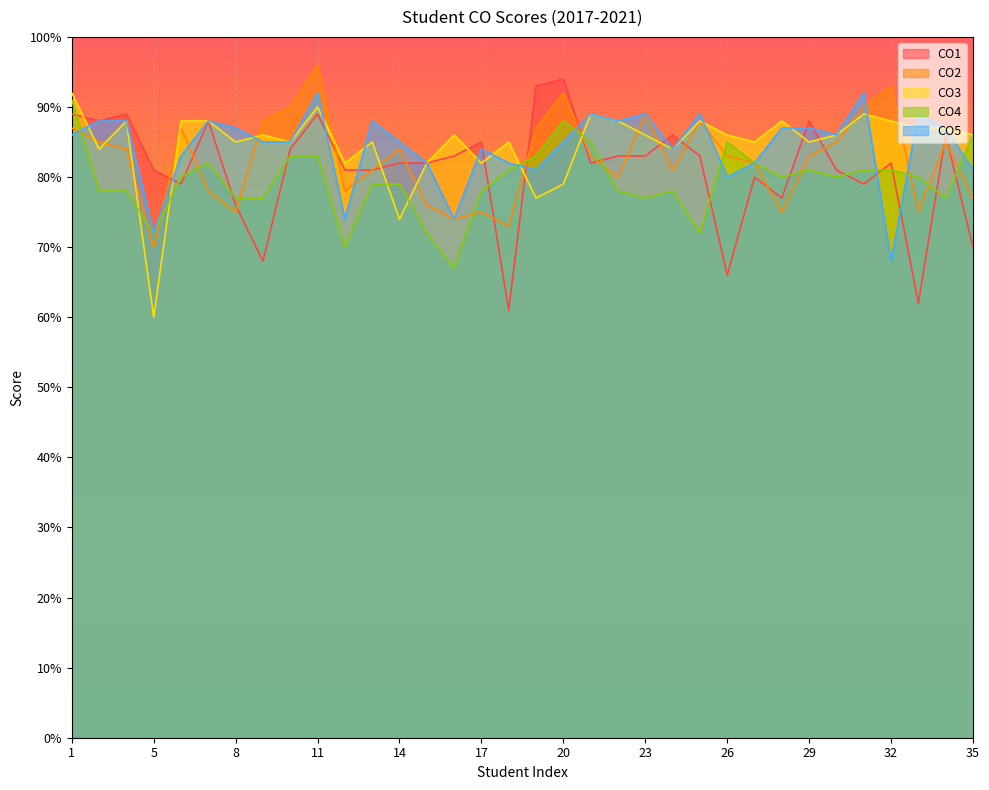

What is the average value of the CO5 series?

84